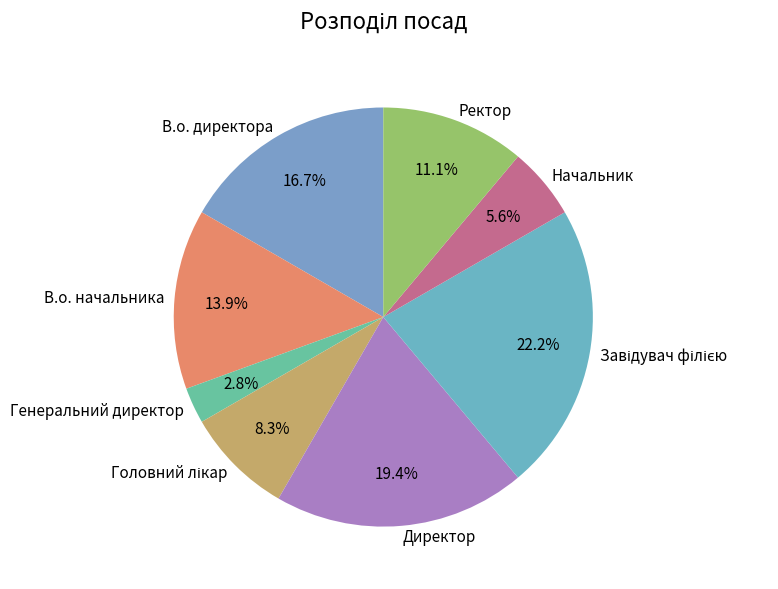

How many slices are in this pie chart?

8